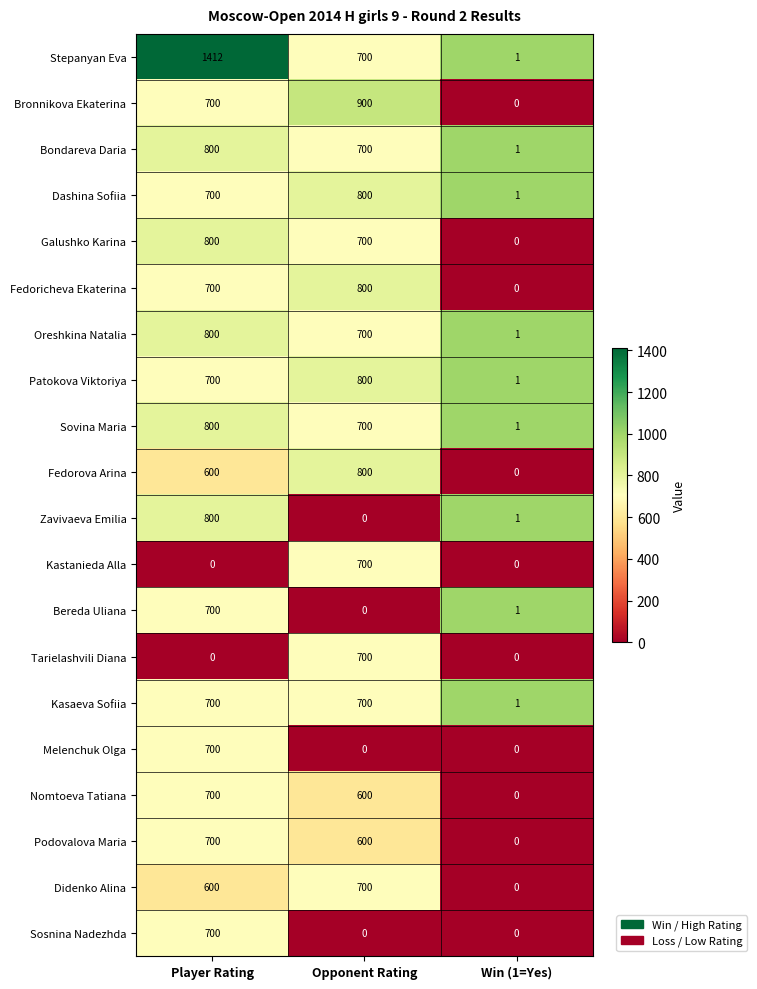

What is the greatest value displayed?

1412